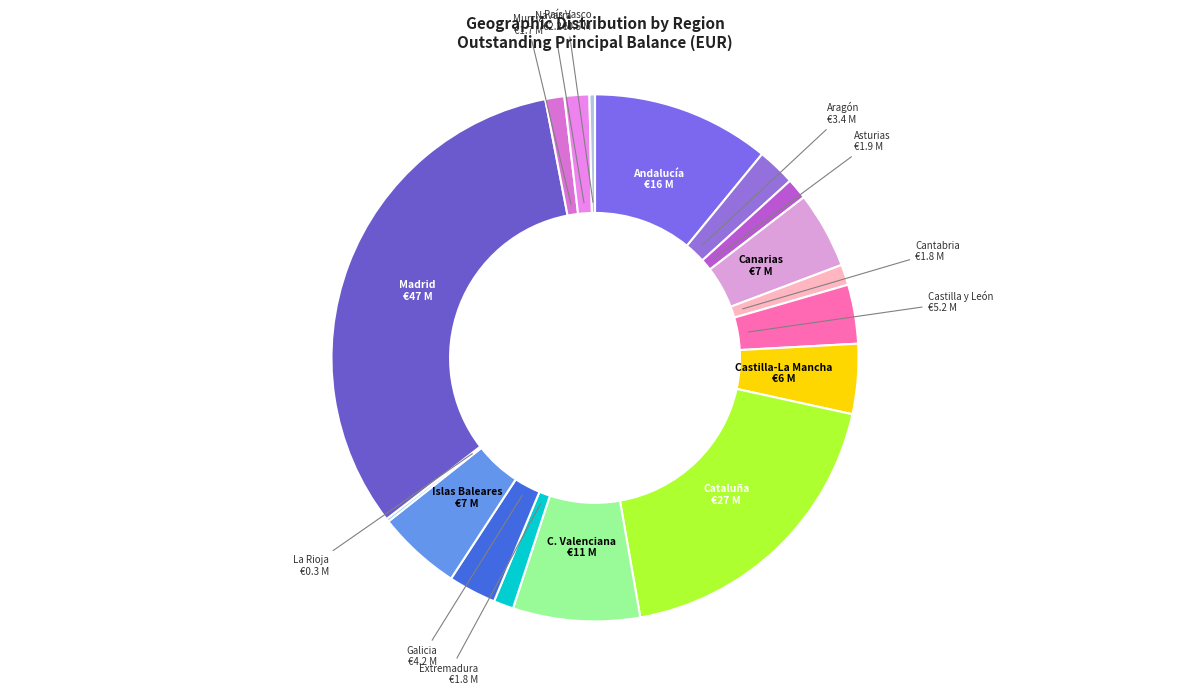

Which slice is the largest?

Madrid